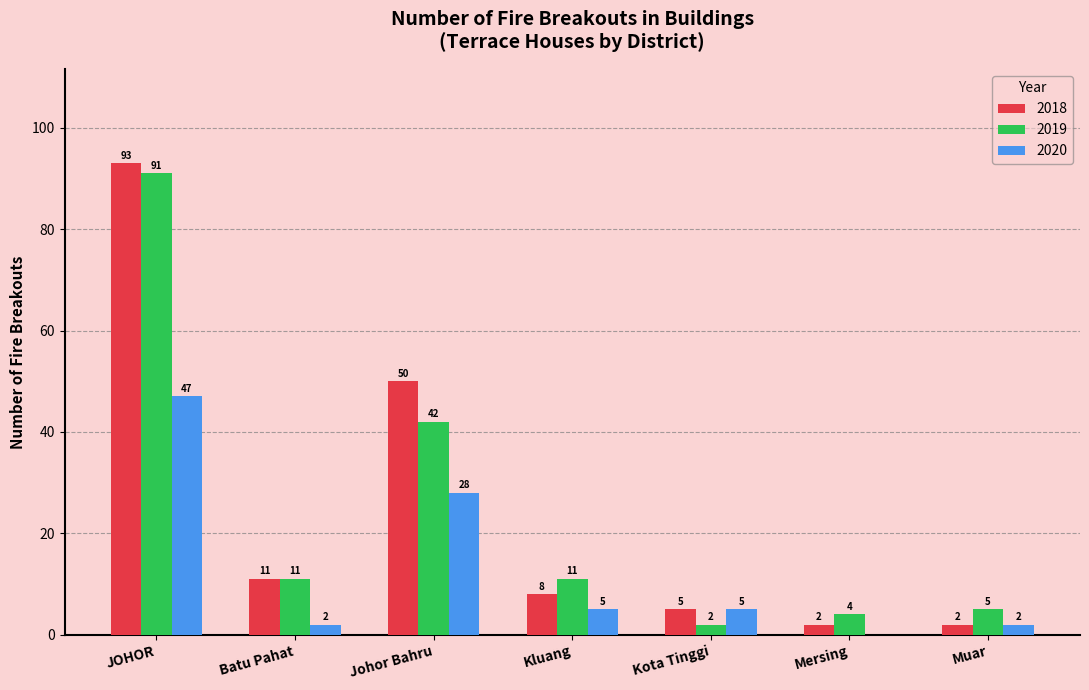

The value of 2018 at Batu Pahat is 17. True or false?

False